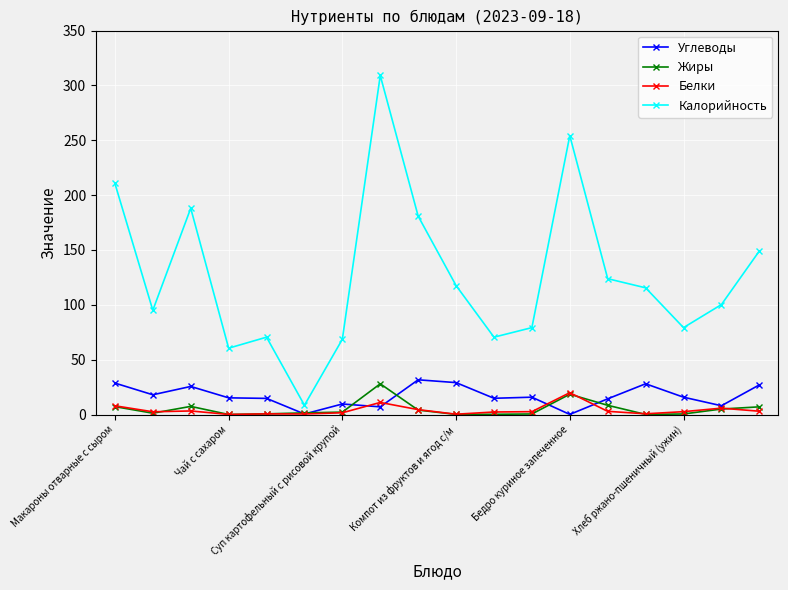

Which series has the widest spread of values?

Калорийность